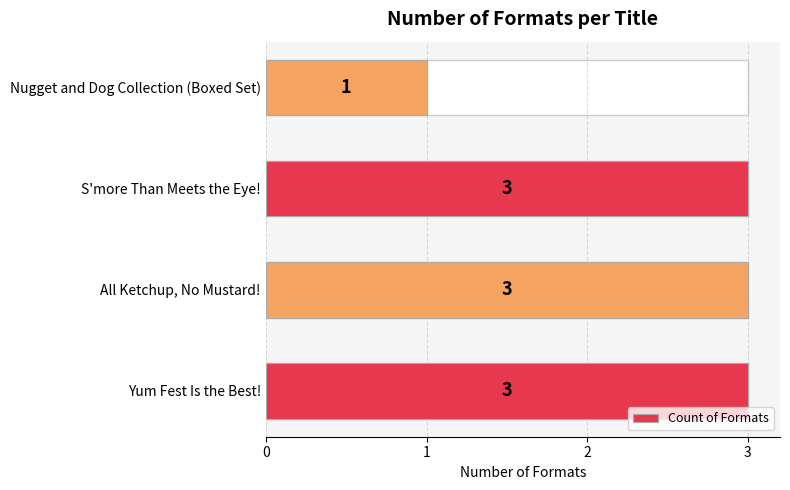

What is the smallest value displayed?

1